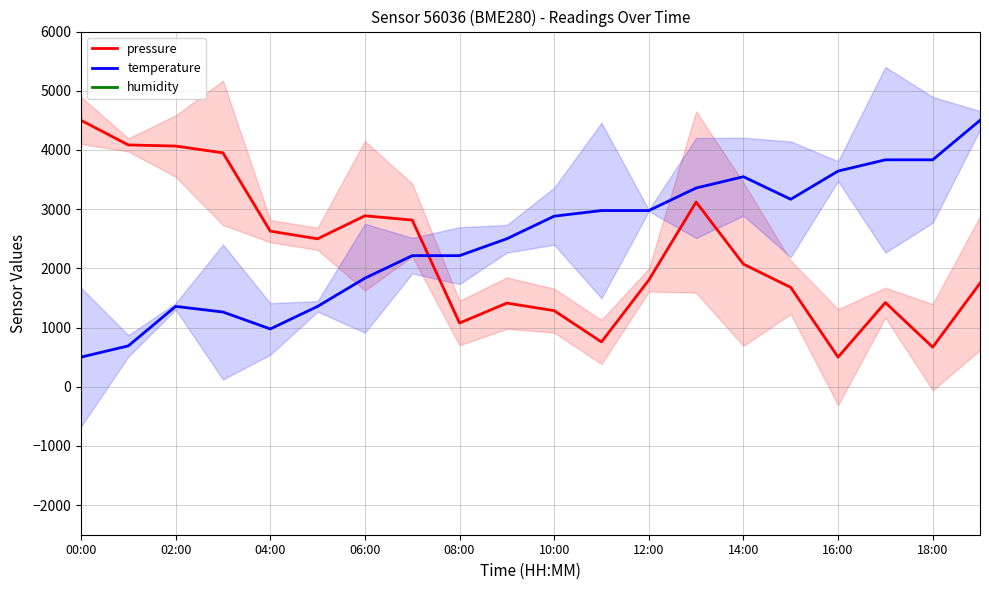

What is the minimum value for temperature?

500.0